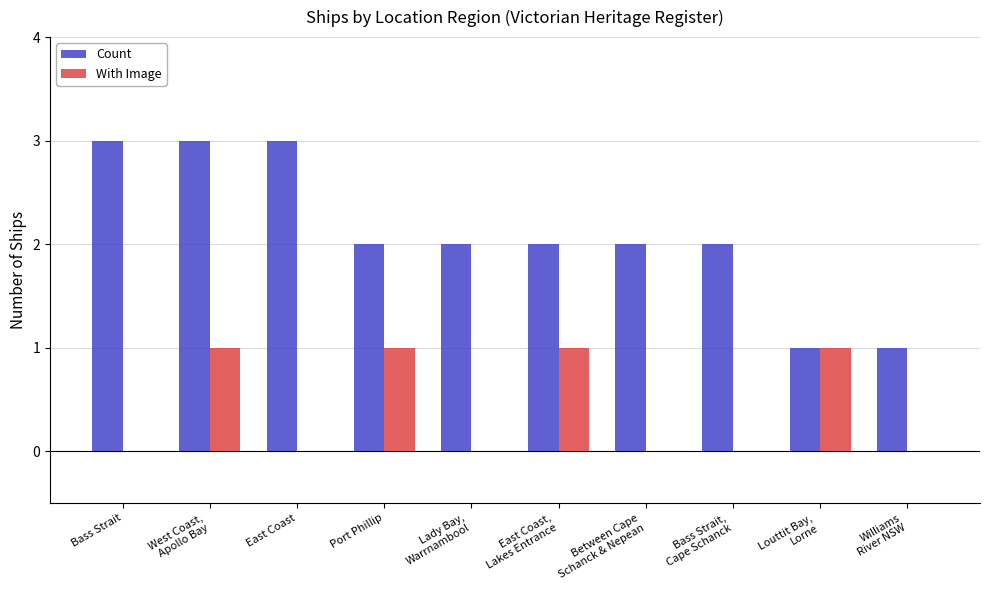

What is the maximum value for Count?

3